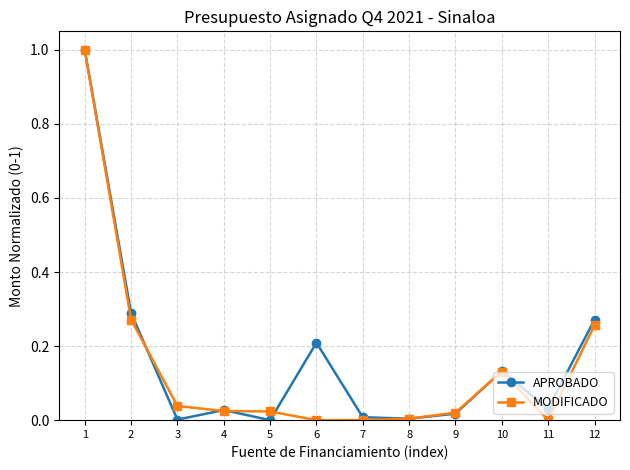

True or false: MODIFICADO has a value of 0.0 at 5.

True